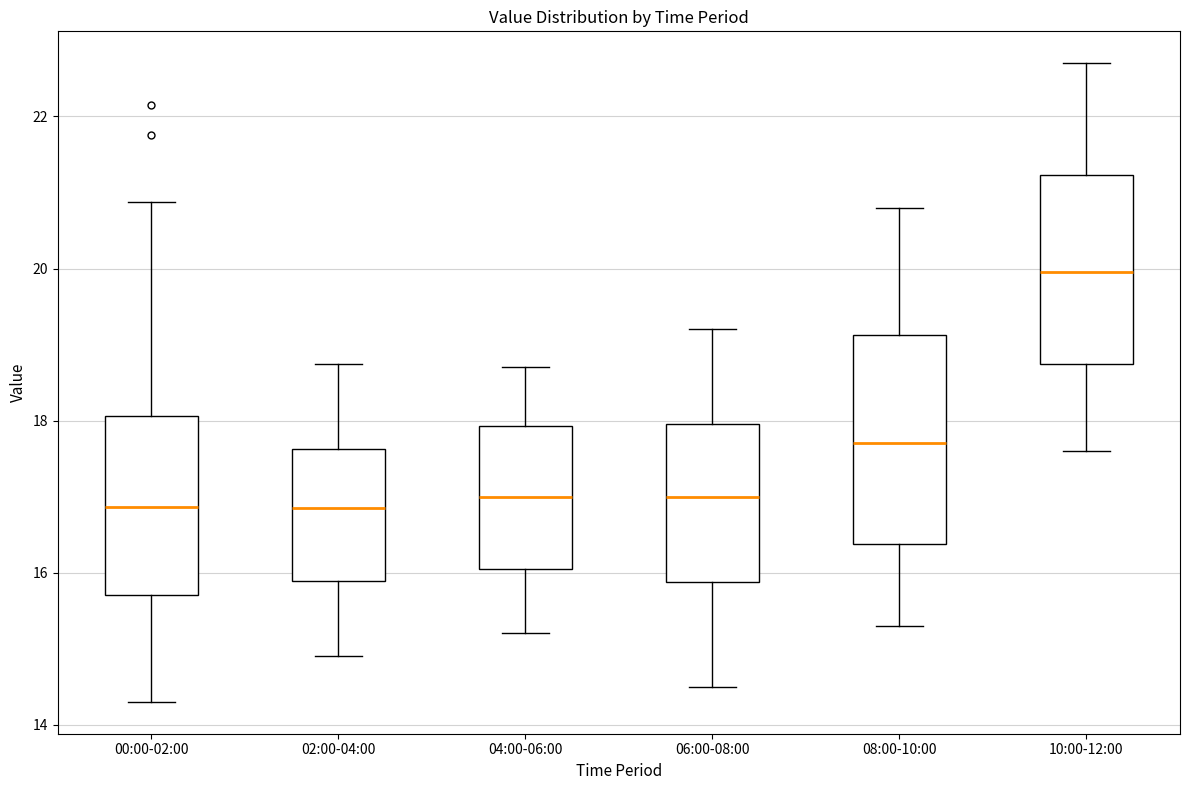

Which box is the tallest, from its lower edge to its upper edge?

08:00-10:00